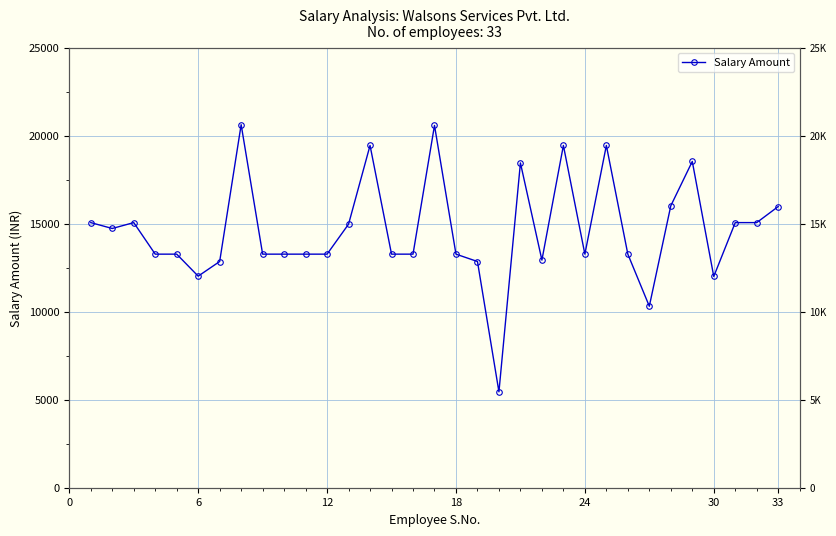

How many distinct data groups are displayed?

1